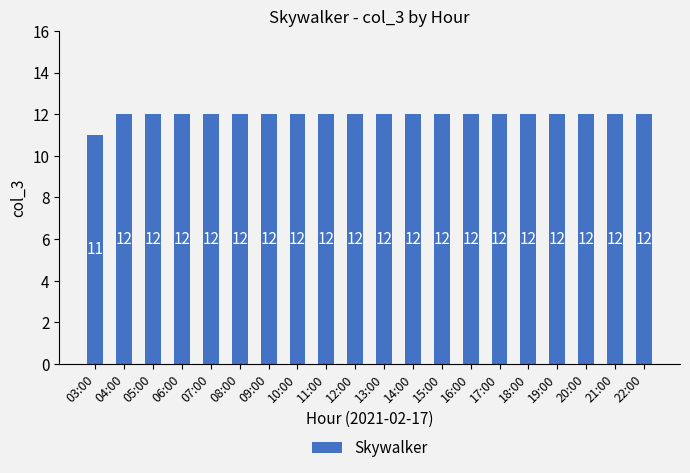

Is it true that the value at 11:00 is 12?

True